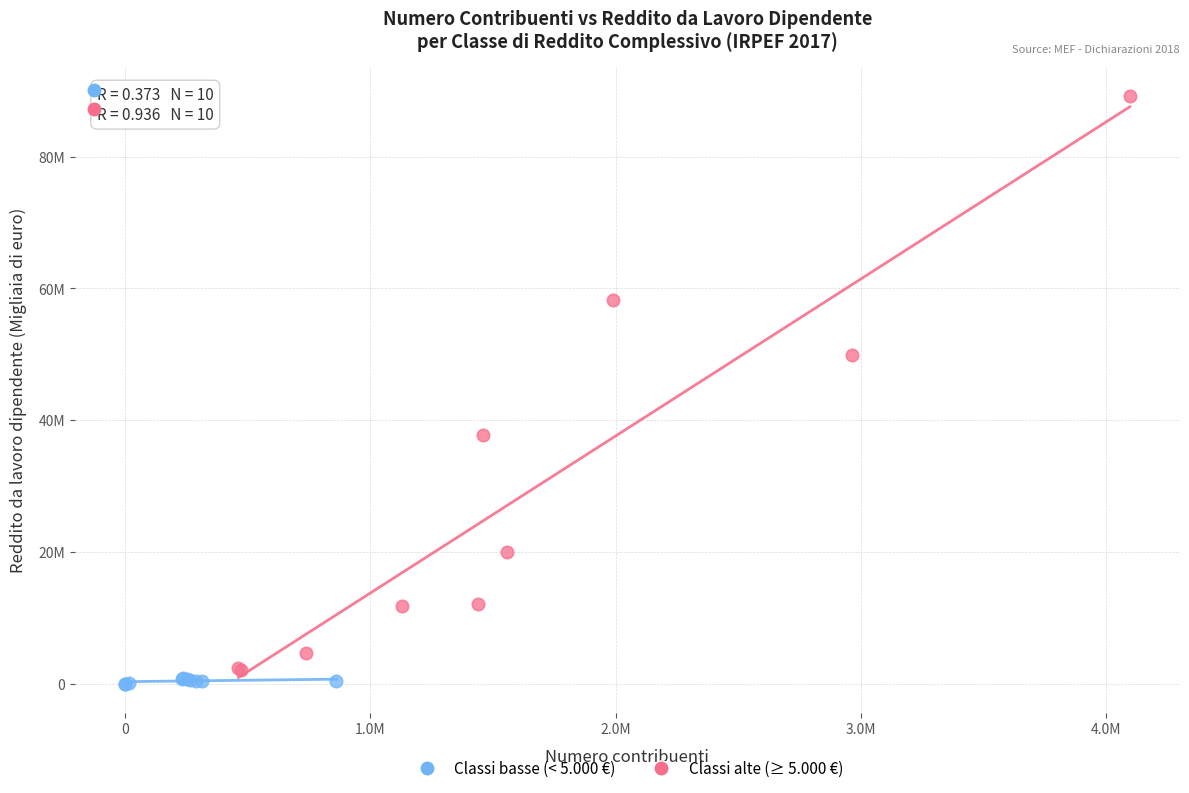

Which series contains the highest Y value?

Classi alte (≥ 5.000 €)